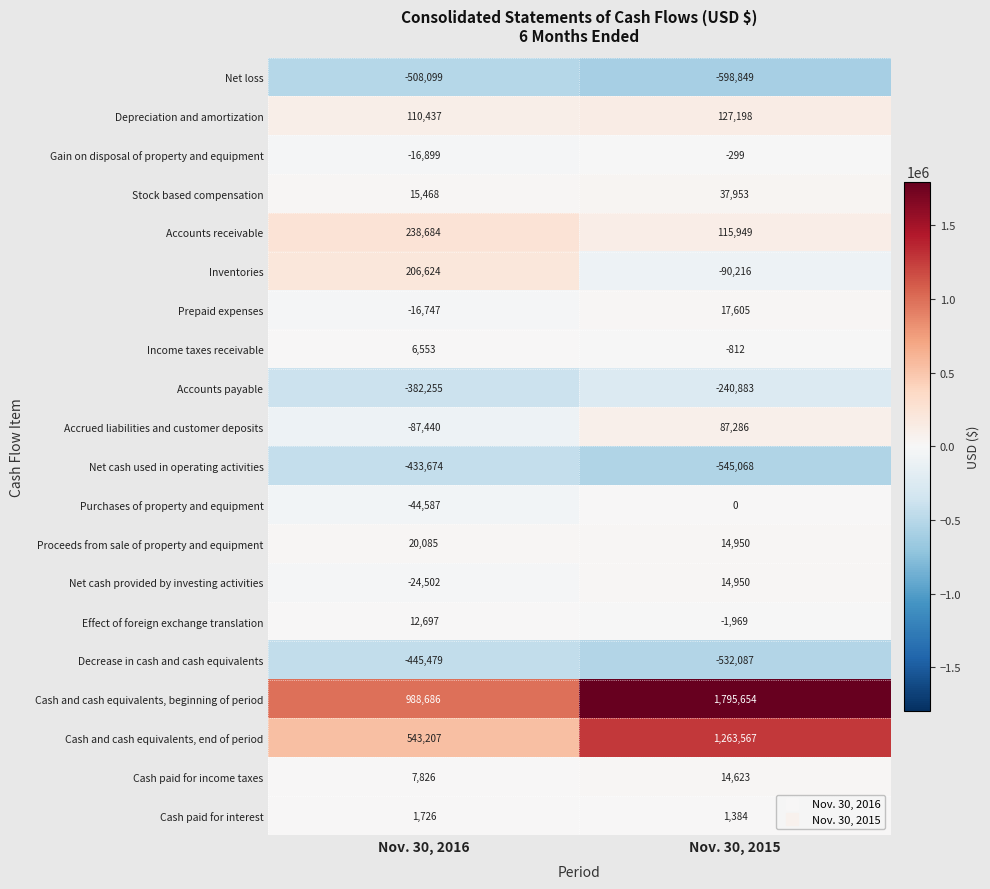

What value does the Net cash used in operating activities series have at Nov. 30, 2016?

-433674